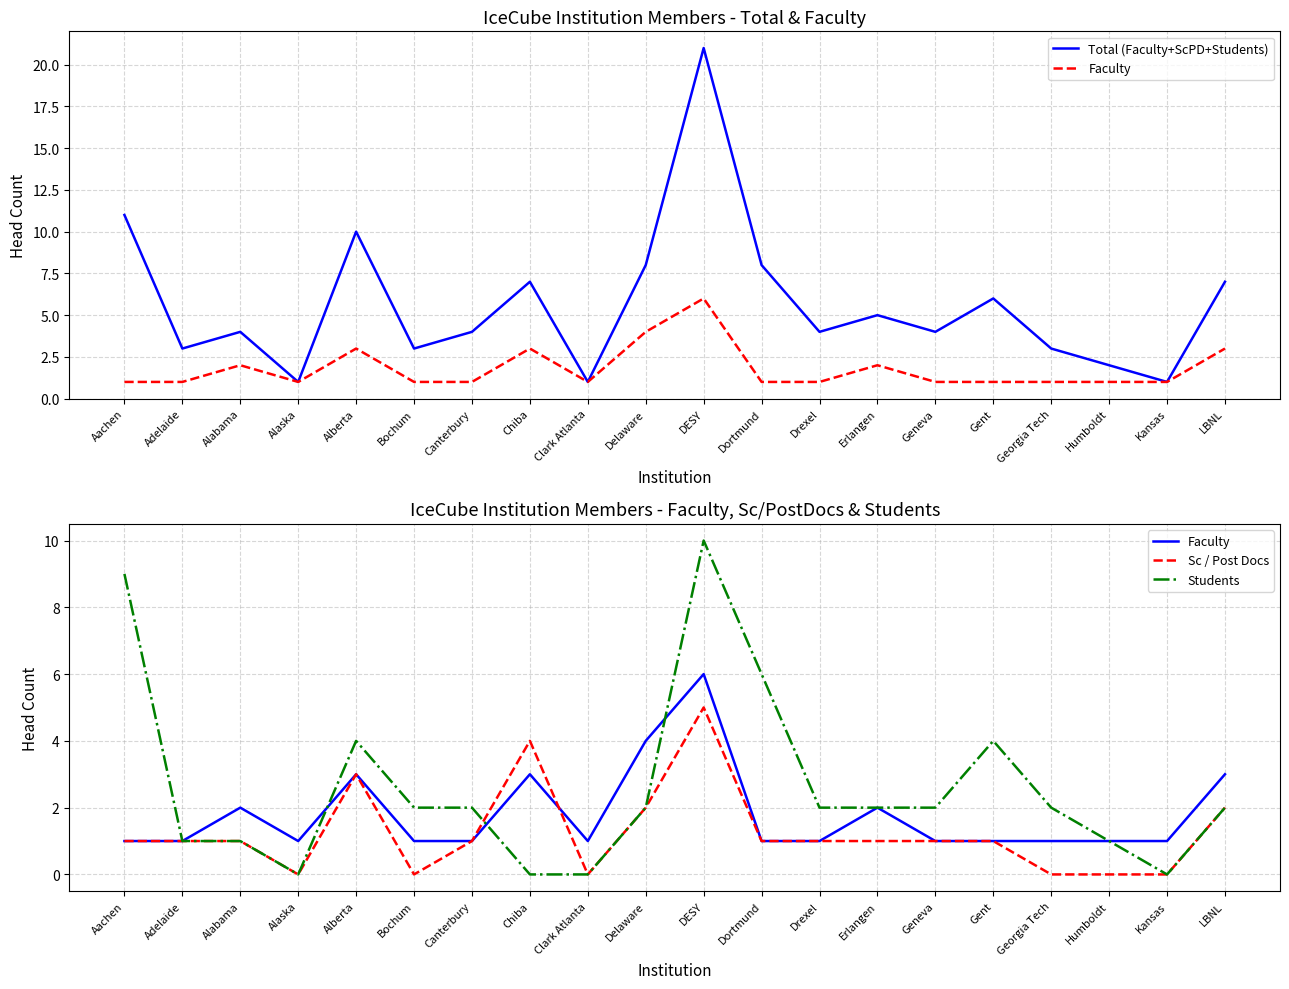

What is the difference between the second highest and minimum values in the Students series?

9